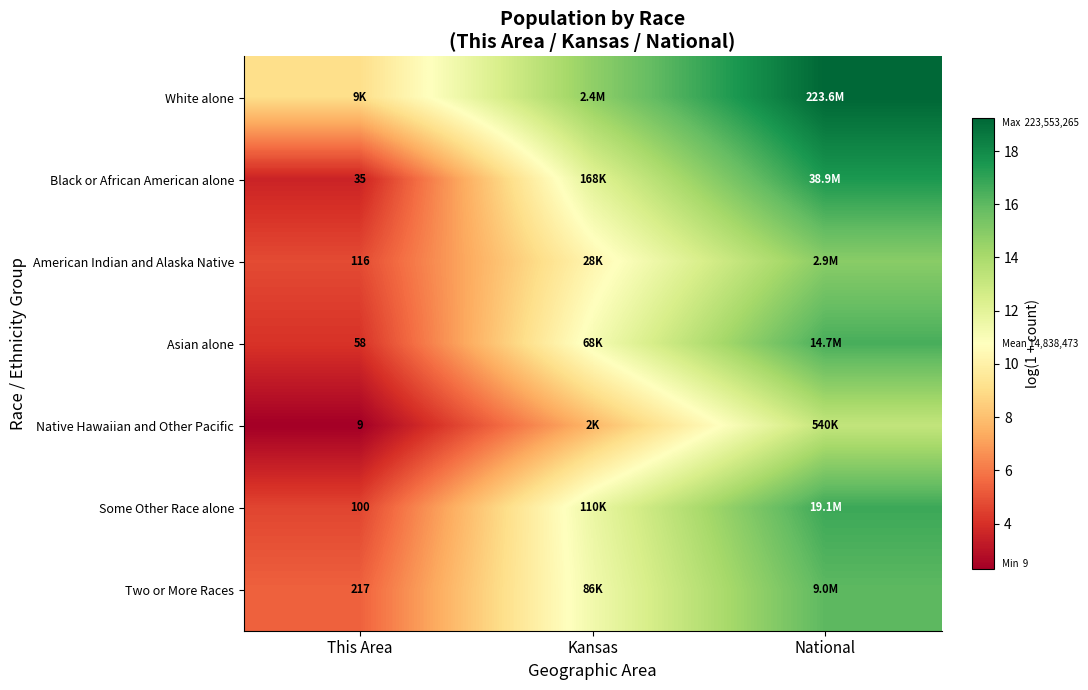

Is the value of Asian alone at This Area greater than the value of American Indian and Alaska Native at This Area?

No